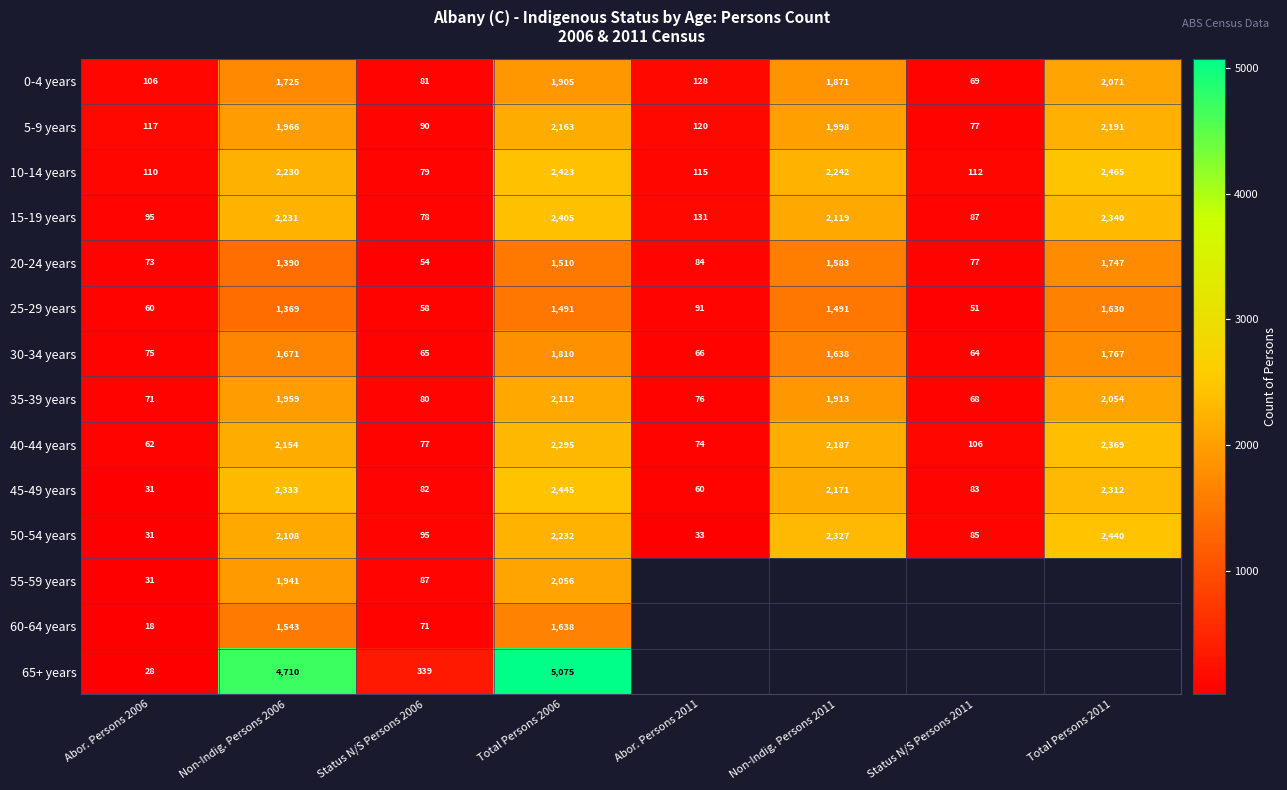

Is the value of 35-39 years at Total Persons 2006 greater than the value of 5-9 years at Non-Indig. Persons 2011?

Yes